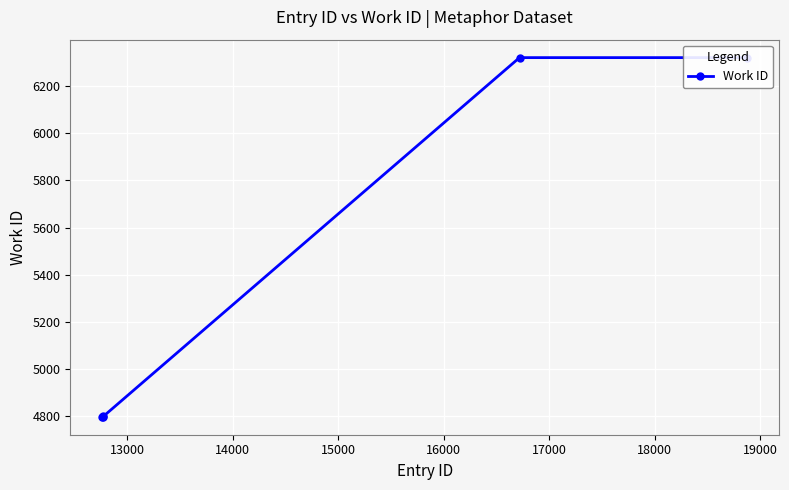

Between 16000 and 14000, which is larger?

16000